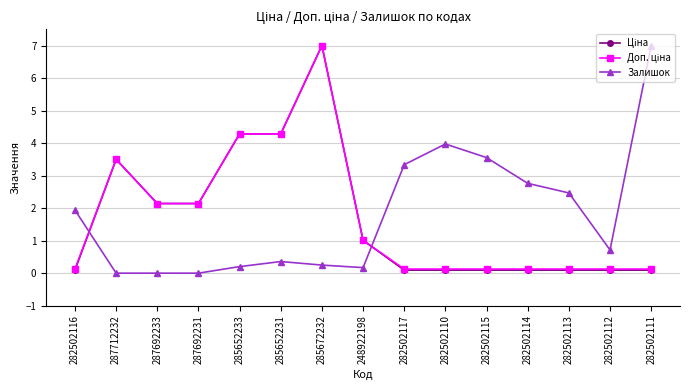

What is the greatest value displayed?

7.0